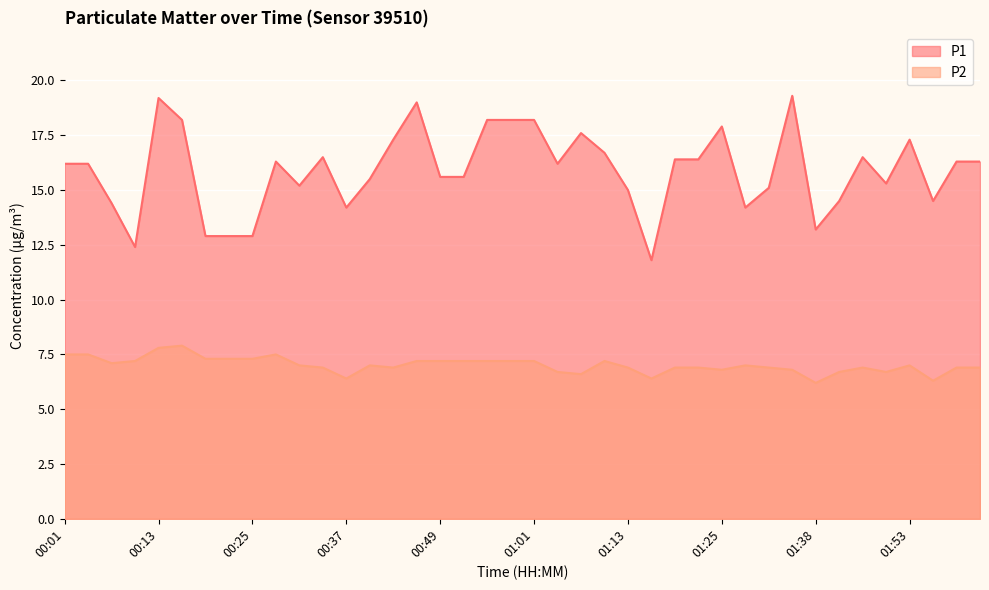

What are all the series names shown in the legend?

P1, P2